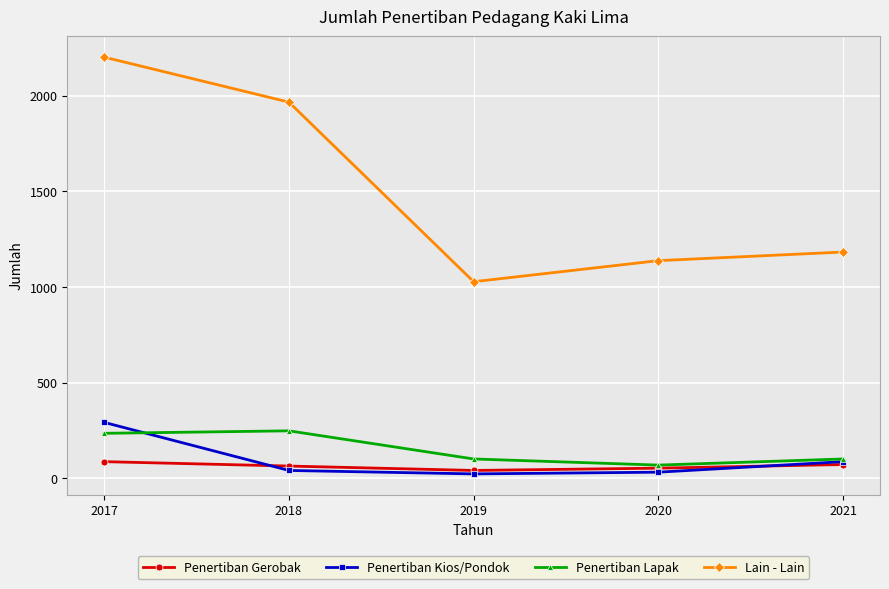

True or false: Penertiban Gerobak and Lain - Lain cross at least once.

False